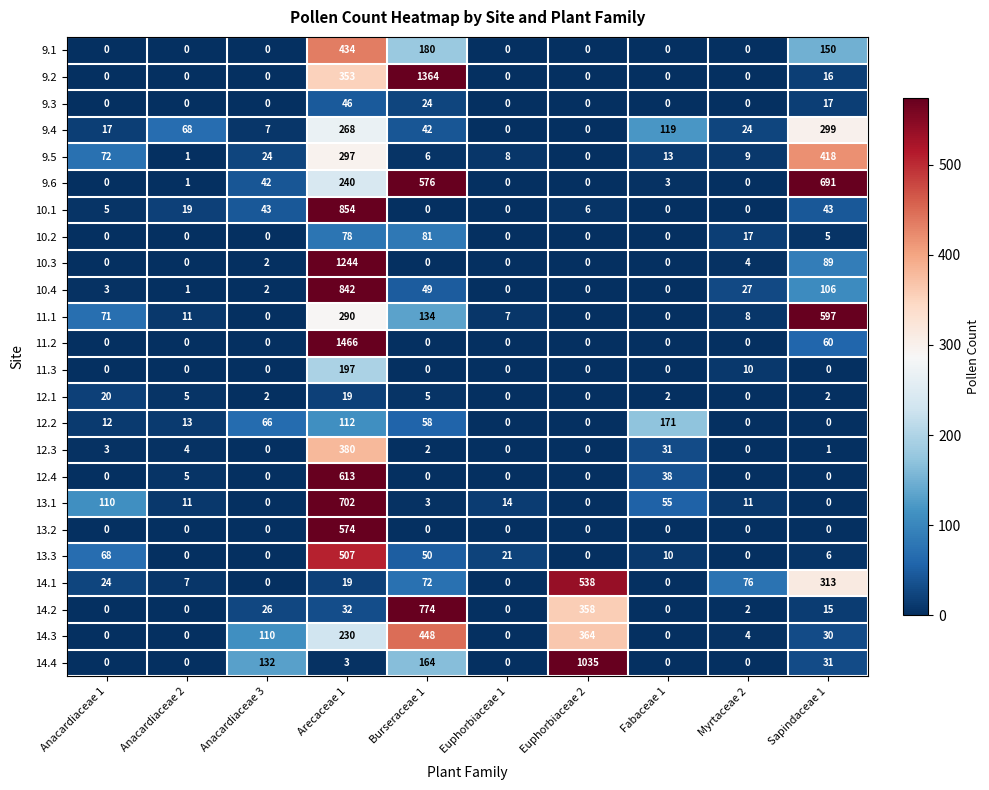

How many categories are shown in the chart?

10